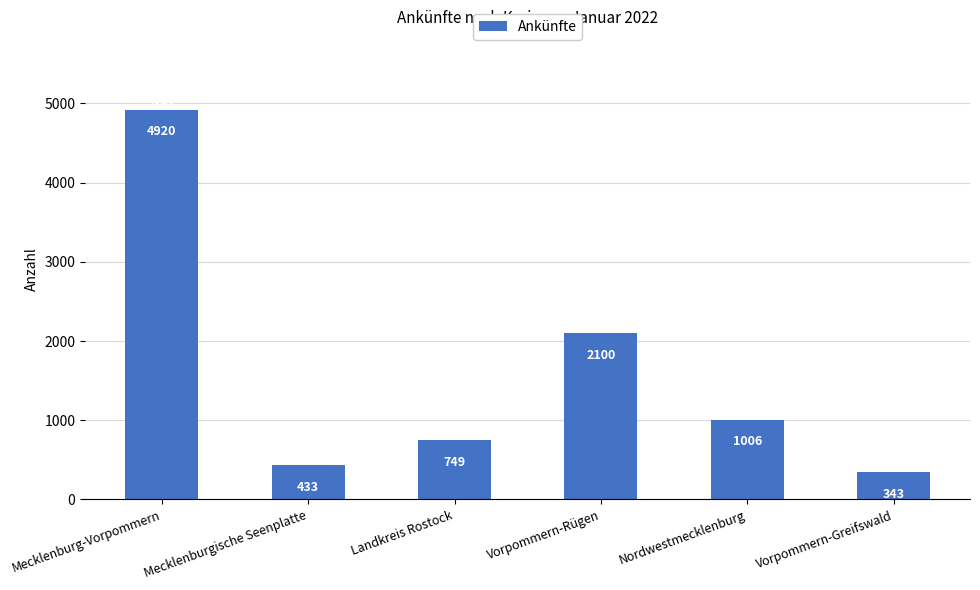

Which category has the highest value across all series?

Mecklenburg-Vorpommern